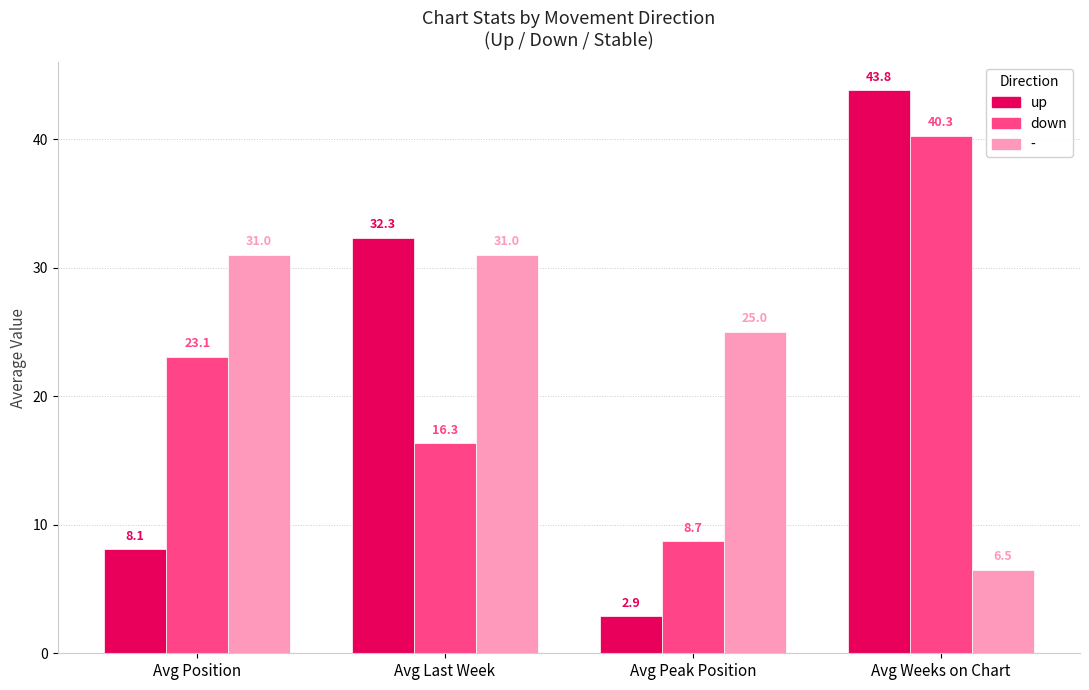

List the series in order of their overall mean, highest first.

-, down, up